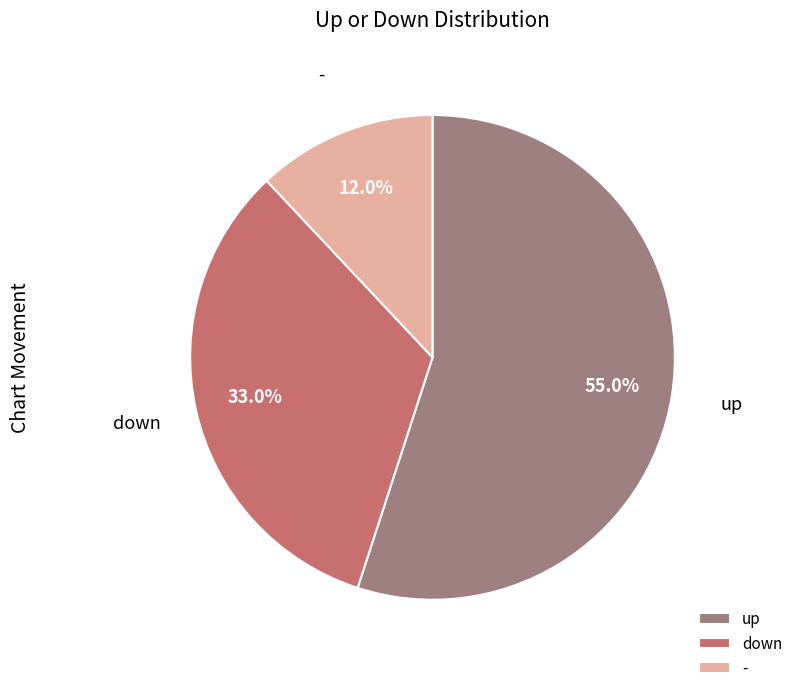

Rank the categories by value from lowest to highest.

-, down, up